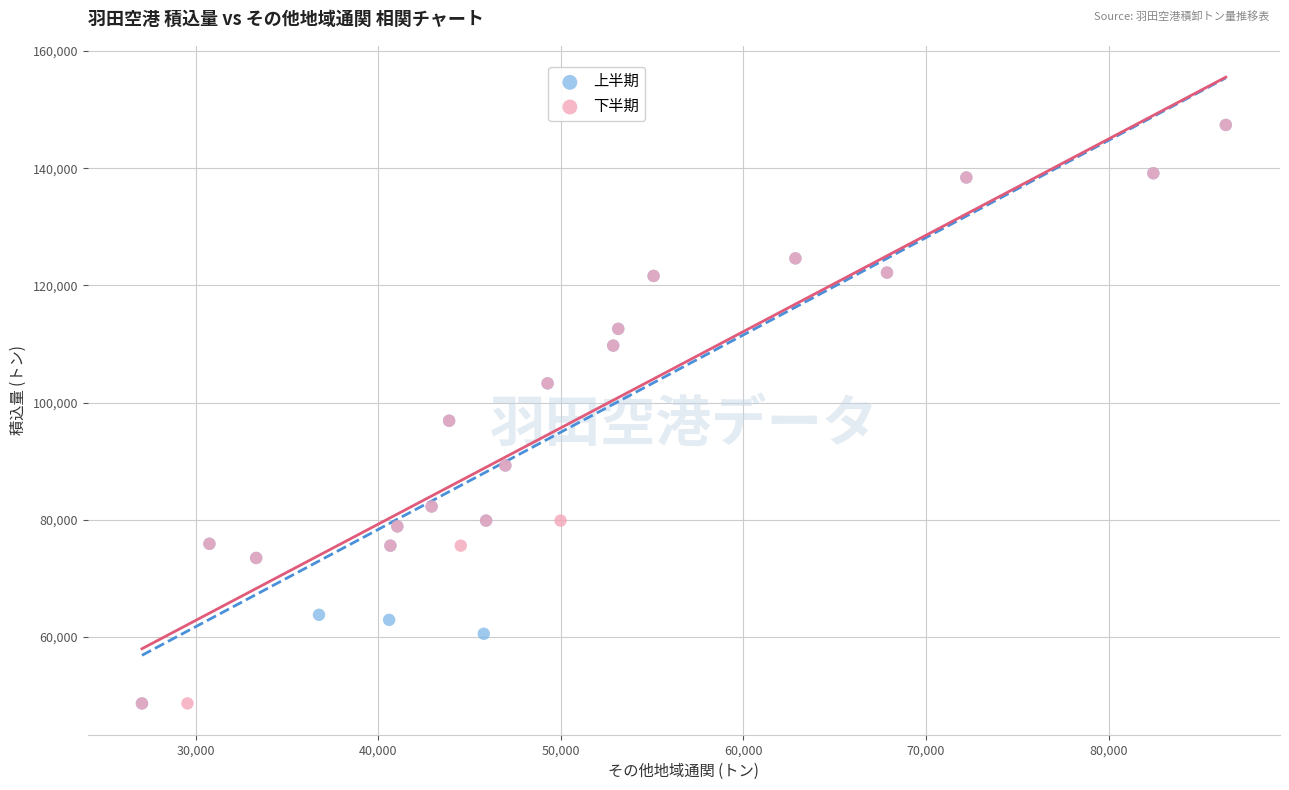

What are all the series names shown in the legend?

上半期, 下半期